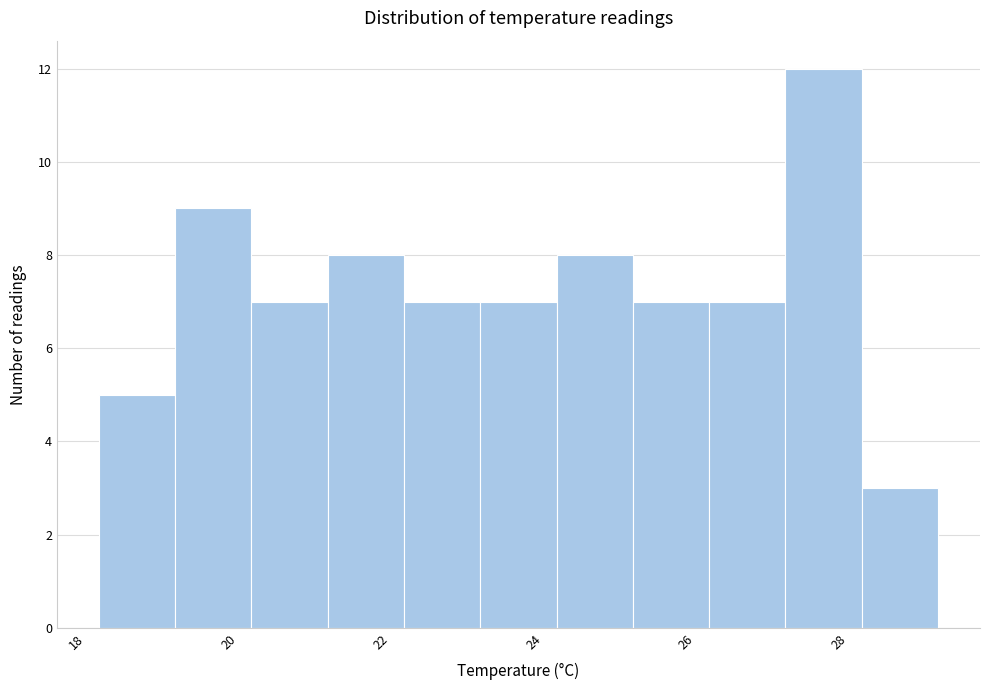

Which range on the x-axis has the tallest bar?

27.3 to 28.3